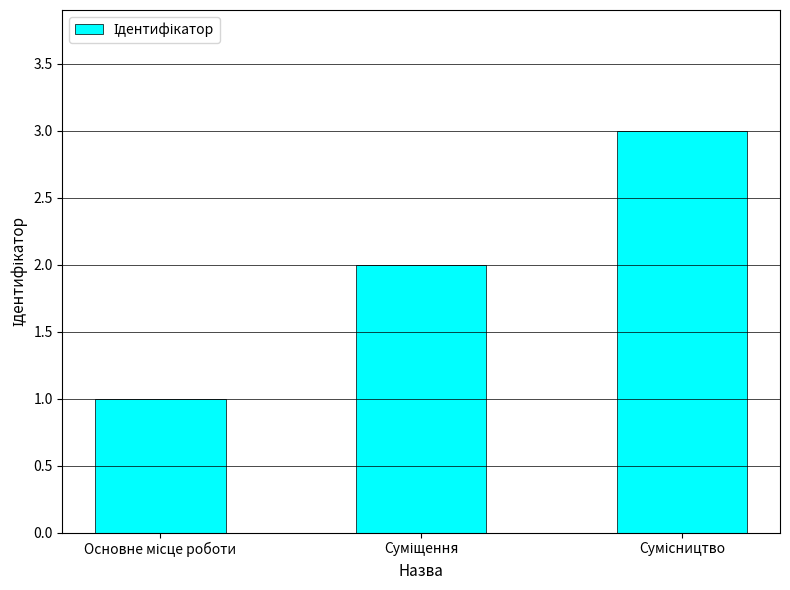

How many values are between 1 and 3?

3